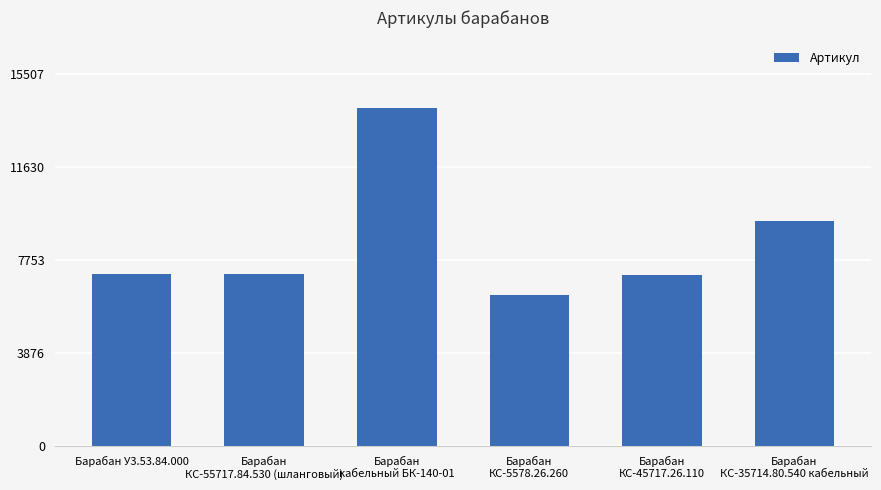

Which label corresponds to the largest value in the chart?

Барабан
кабельный БК-140-01